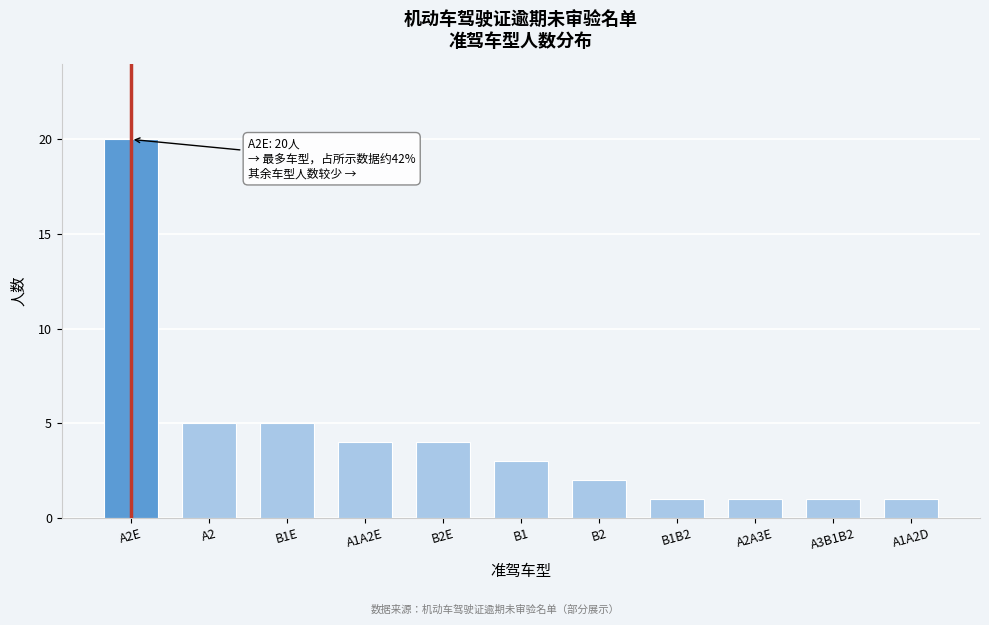

Reading right to left, extract all data points from this chart.

A1A2D=1	A3B1B2=1	A2A3E=1	B1B2=1	B2=2	B1=3	B2E=4	A1A2E=4	B1E=5	A2=5	A2E=20